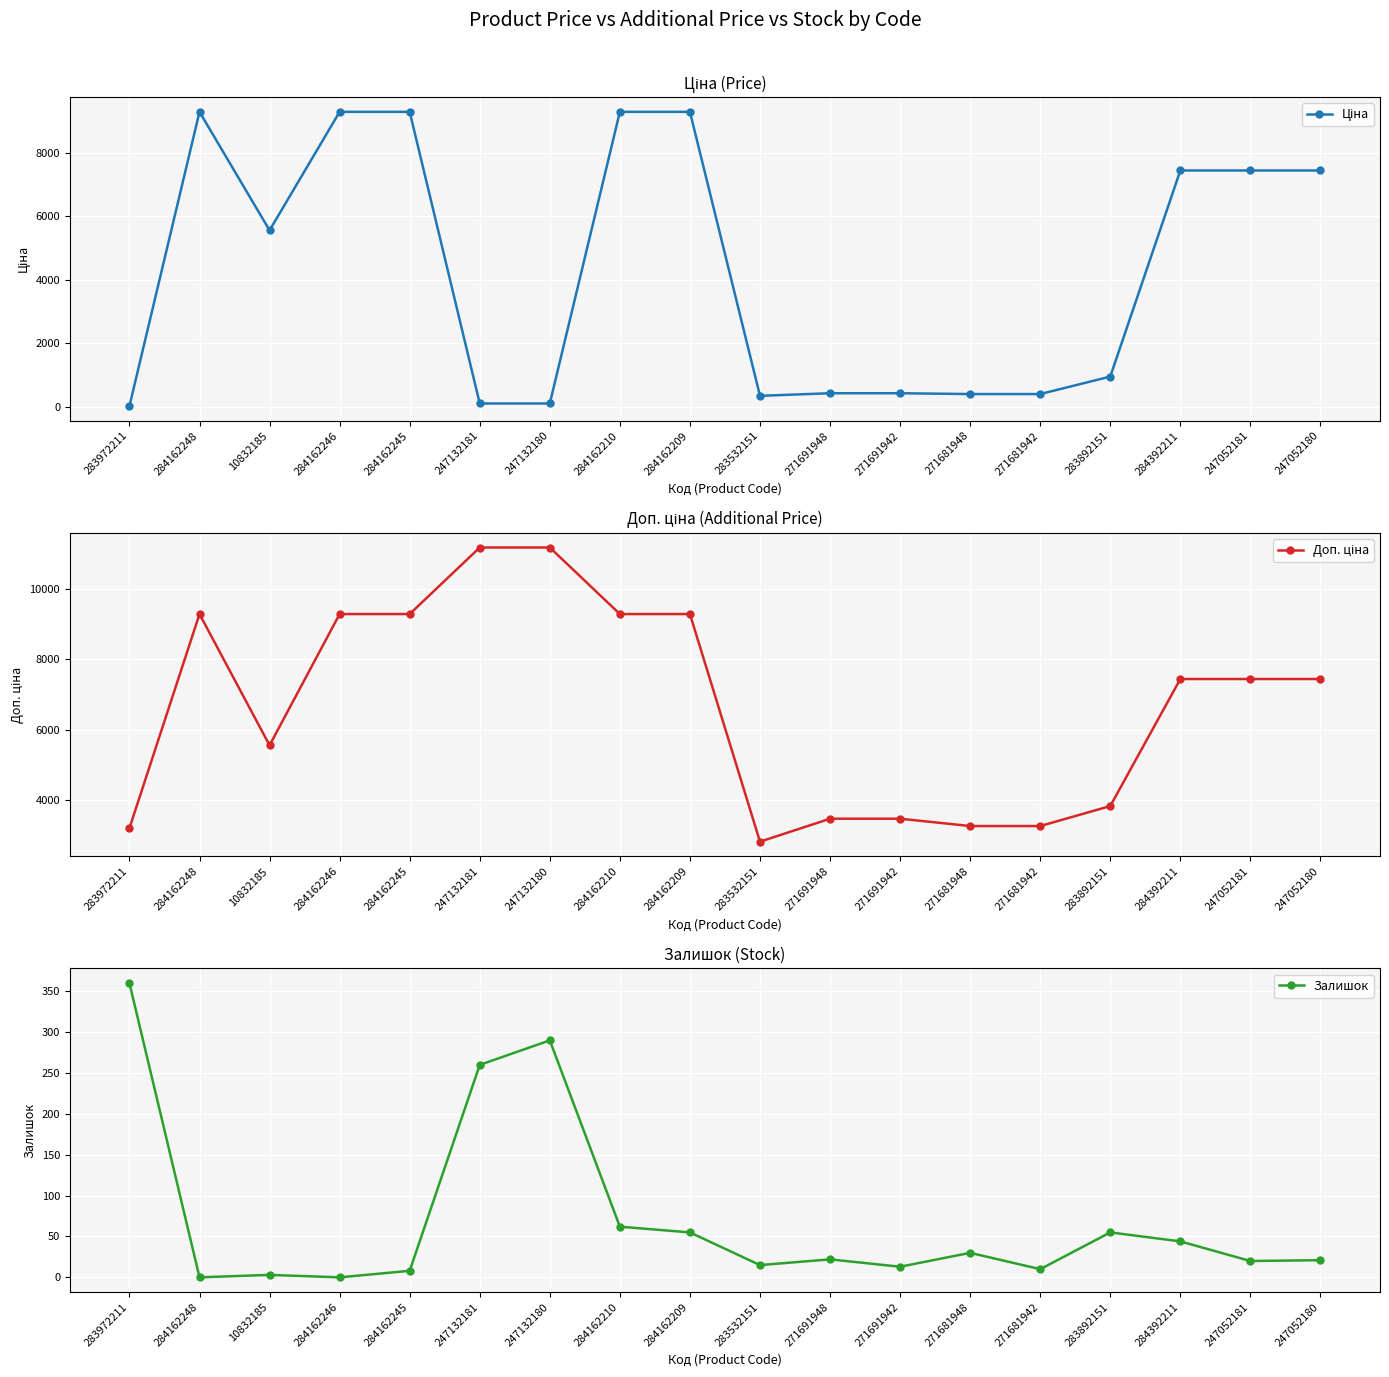

What is the label of the 9th point from the right?

283532151